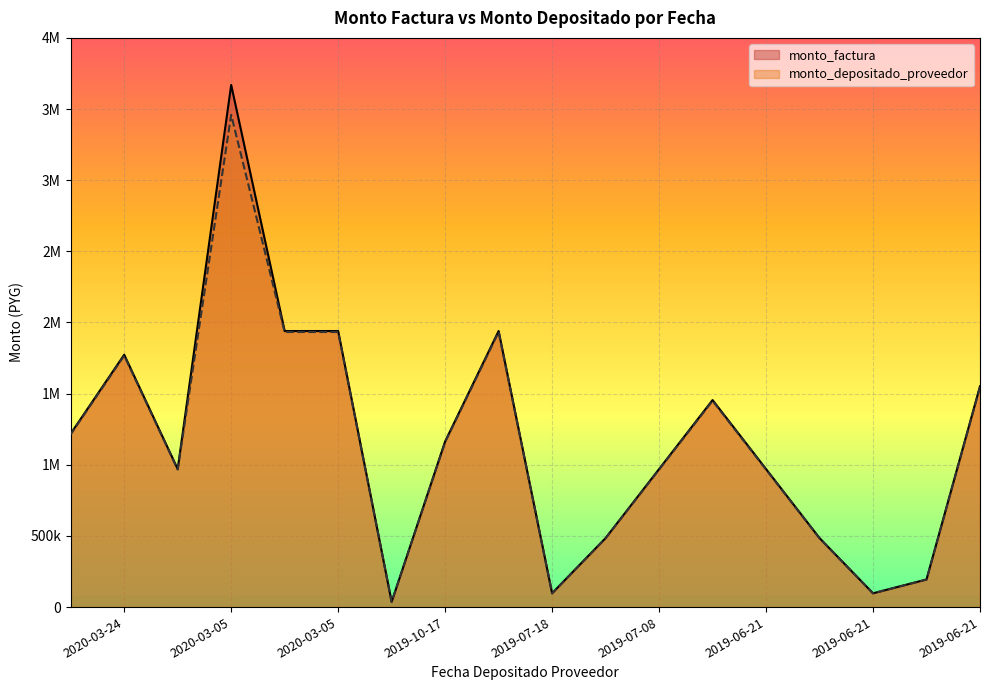

Reading right to left, what are all the values shown in this chart?

monto_factura: 1552000	194000	97000	485000	970000	1455000	970000	485000	97000	1940000	1164000	36400	1940000	1940000	3669300	970000	1773600	1218900
monto_depositado_proveedor: 1546526	193316	96658	483289	966579	1449868	966579	483289	96658	1933157	1159894	36265	1933157	1933157	3459360	966579	1767326	1214594